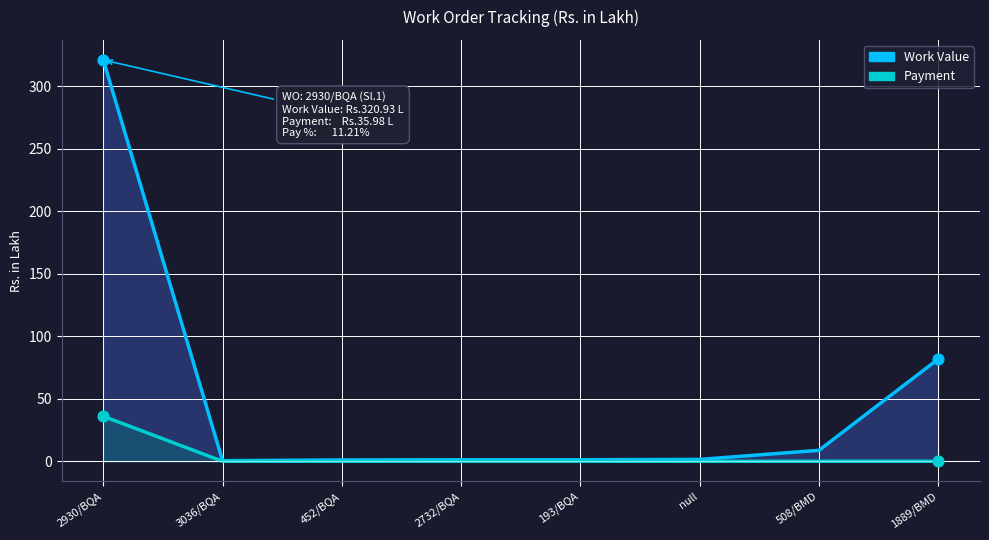

What is the total value across all series at 1889/BMD?

81.8